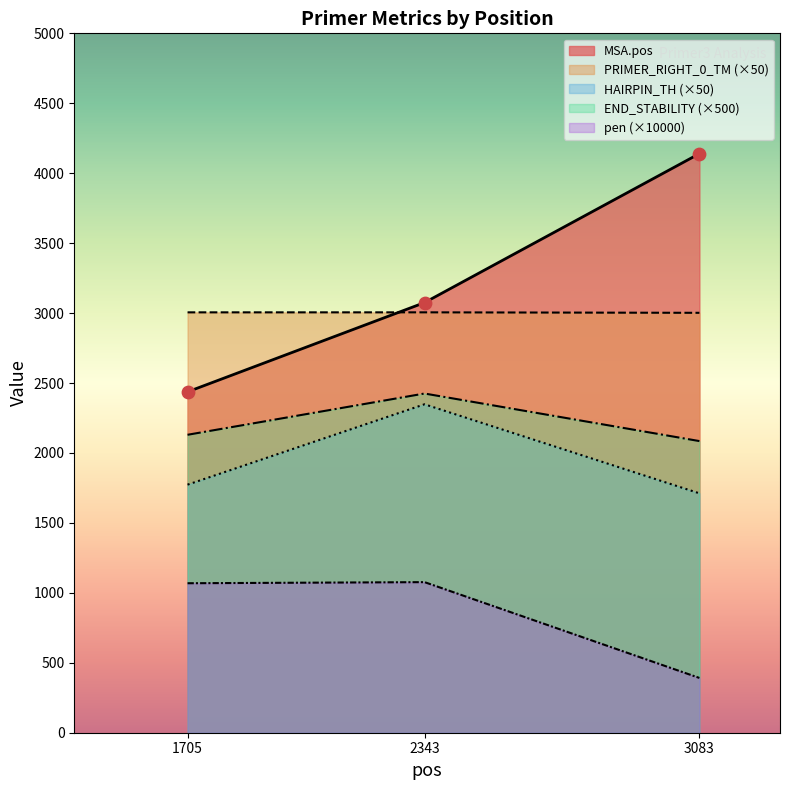

Is the value of PRIMER_RIGHT_0_HAIRPIN_TH at 3083 greater than the value of MSA.pos at 2343?

No